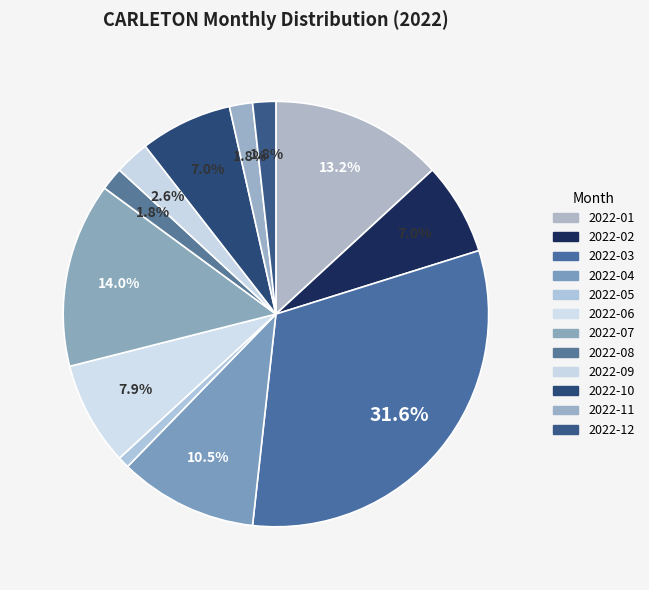

How many segments does this pie chart have?

12